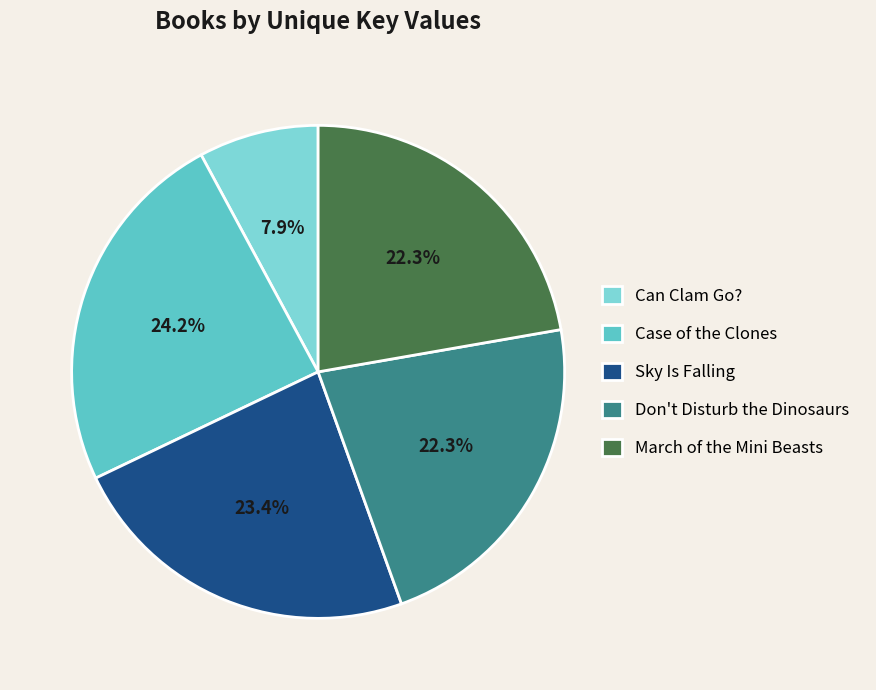

What is the smallest slice in the pie chart?

Can Clam Go?